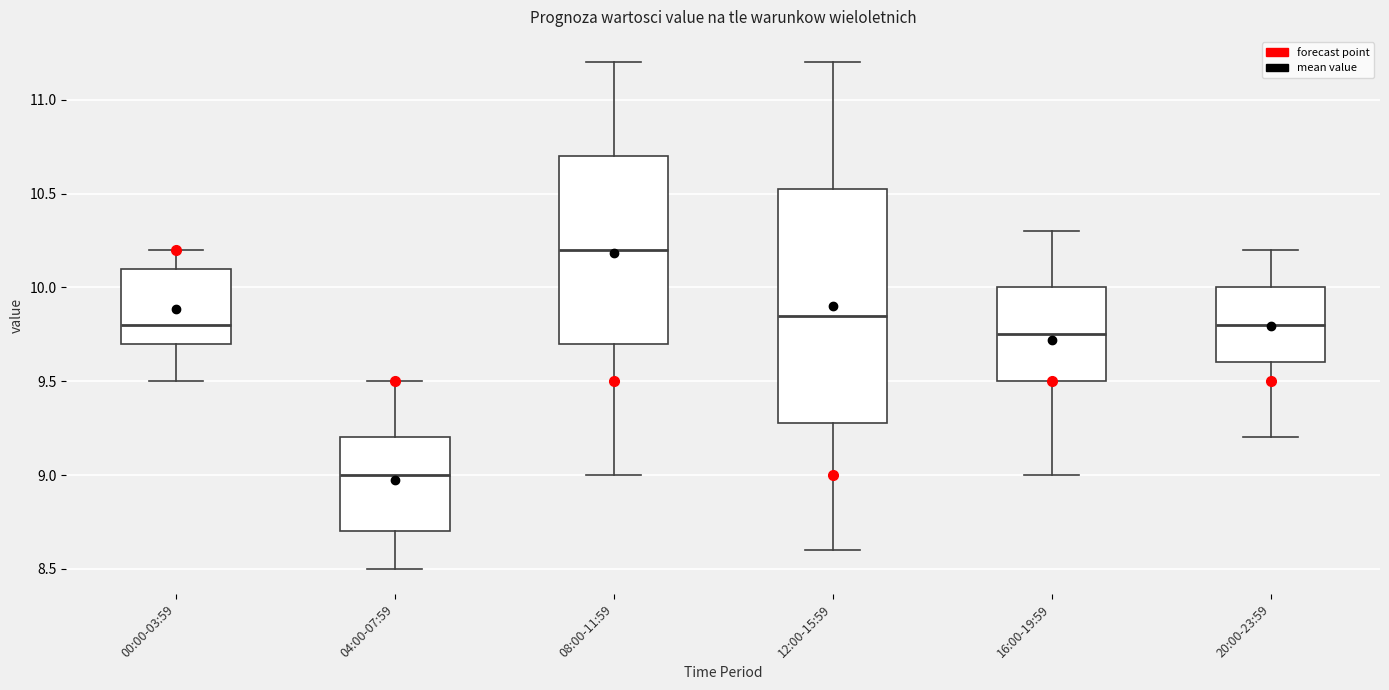

Reading left to right, transcribe this box plot: for each box, give where its median line is, the range the box spans, and where its two whiskers end, as read against the y-axis. The values are not printed on the chart, so give them approximately, as read against the axis.

00:00-03:59: median 9.80, box 9.70 to 10.10, whiskers 9.50 to 10.20
04:00-07:59: median 9.00, box 8.70 to 9.20, whiskers 8.50 to 9.50
08:00-11:59: median 10.20, box 9.70 to 10.70, whiskers 9.00 to 11.20
12:00-15:59: median 9.85, box 9.30 to 10.55, whiskers 8.60 to 11.20
16:00-19:59: median 9.75, box 9.50 to 10.00, whiskers 9.00 to 10.30
20:00-23:59: median 9.80, box 9.60 to 10.00, whiskers 9.20 to 10.20